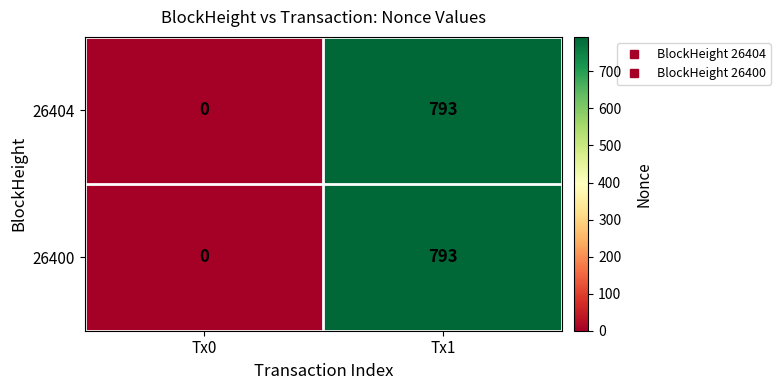

True or false: 26400 has a value of 405 at Tx1.

False